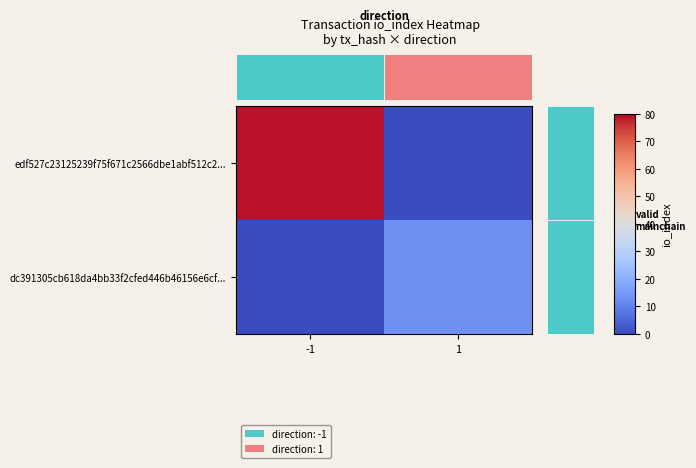

True or false: edf527c23125239f75f671c2566dbe1abf512c2... has a value of 0 at 1.

True